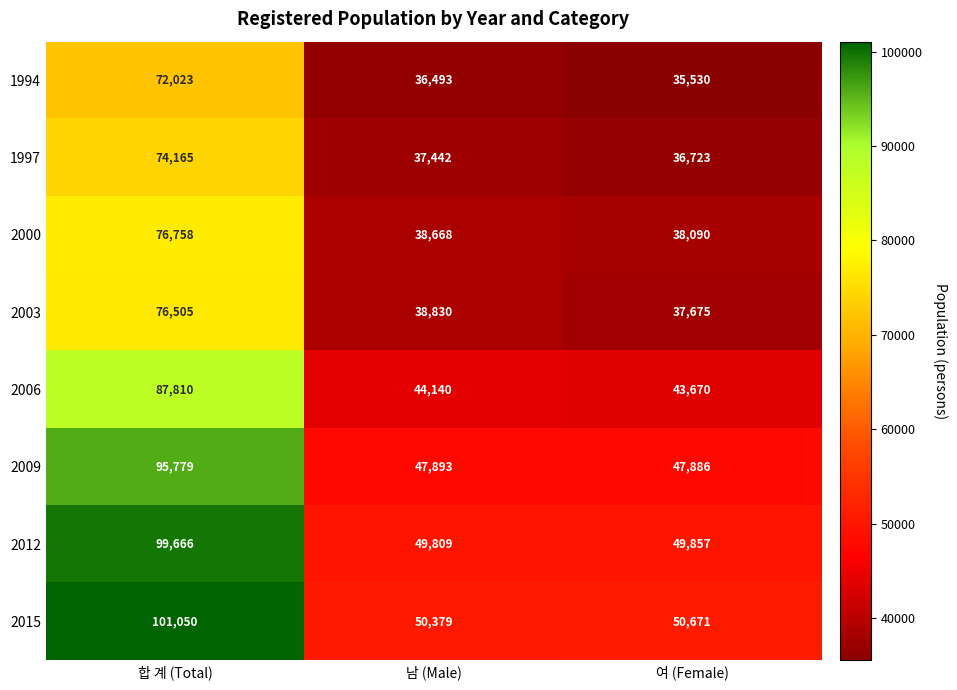

Which series has the largest range (max minus min)?

2015